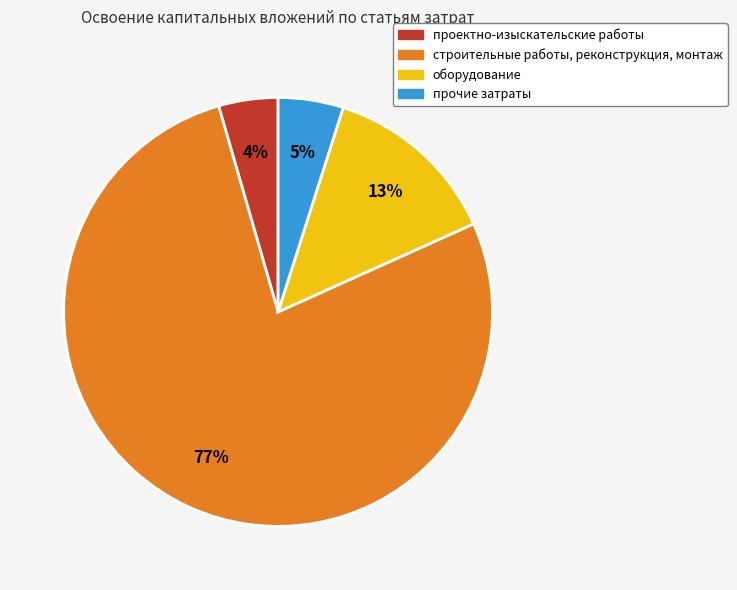

How many slices are in this pie chart?

4